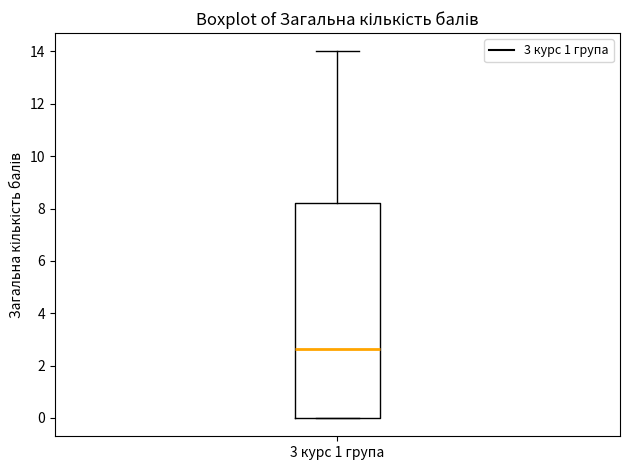

Read this box plot against the y-axis: the position of the median line, the range covered by the box, and the ends of both whiskers. The values are not printed on the chart, so give them approximately, as read against the axis.

median 2.6, box 0.0 to 8.2, whiskers 0.0 to 14.0